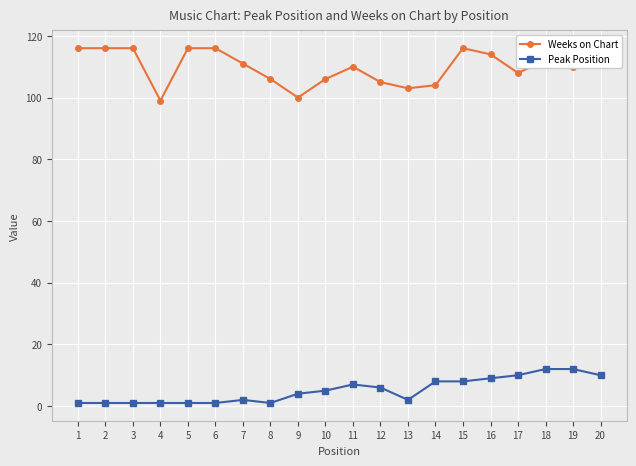

What is the value of the Peak Position point at the 12th from the left?

6